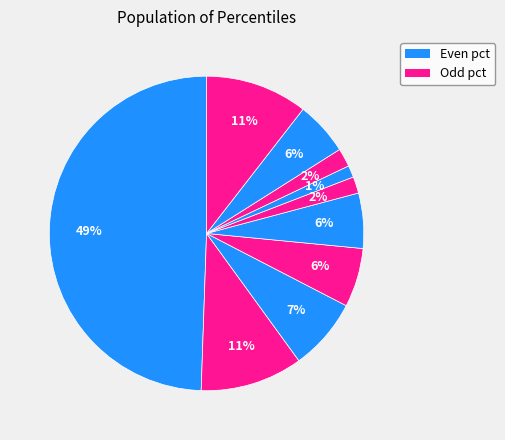

Count the number of slices in the pie.

10